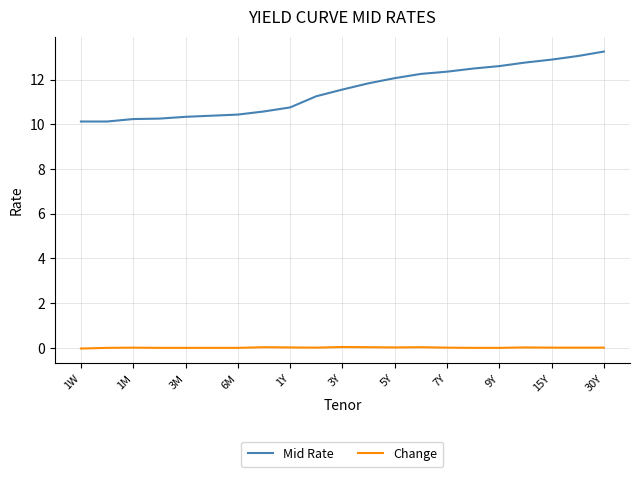

What is the difference between the maximum and minimum values in the Mid Rate series?

3.1